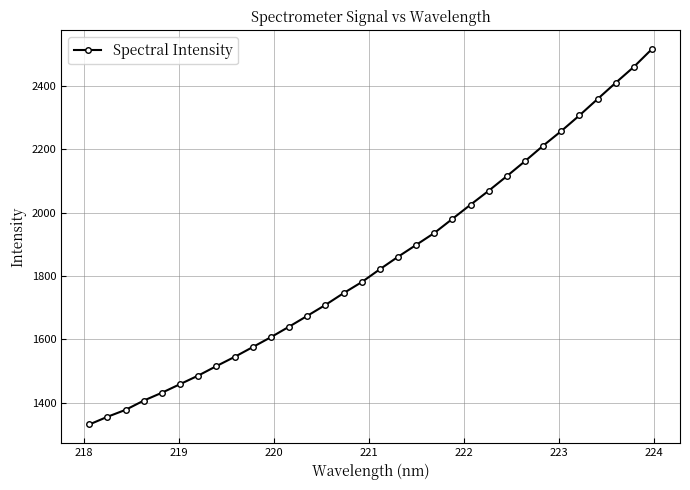

True or false: the data has more than 2 interior local peaks.

False